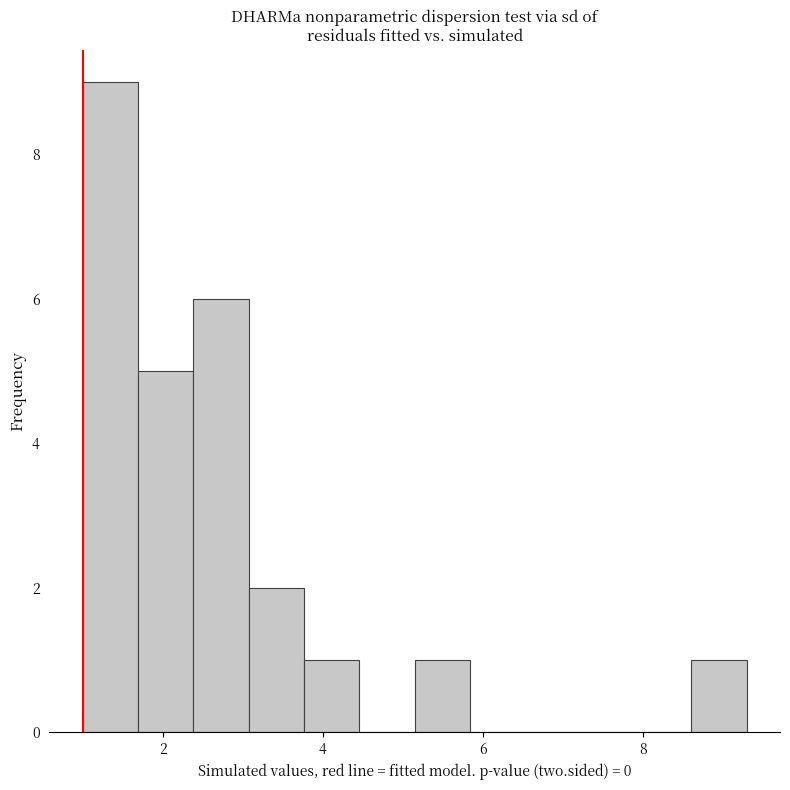

Read against the x-axis, roughly where is the centre of the tallest bar?

1.4